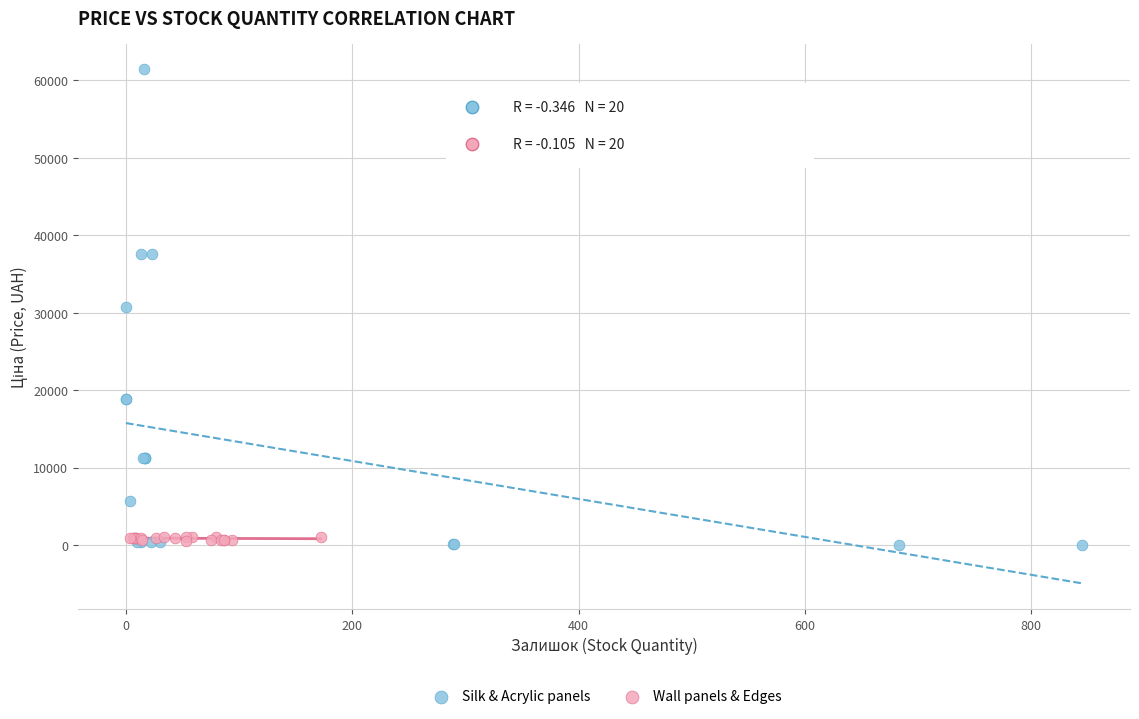

Which series contains the highest Y value?

Silk & Acrylic panels